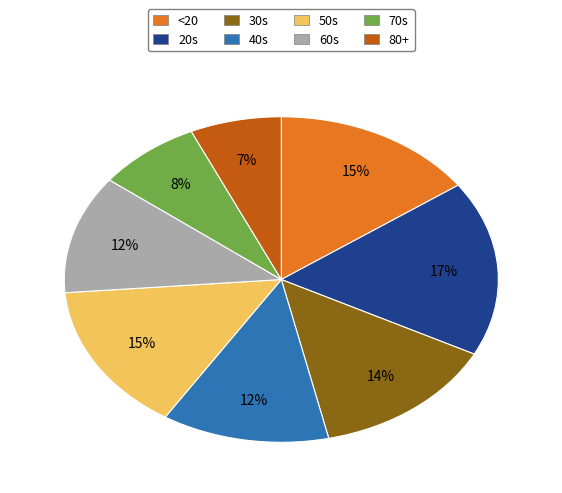

What percentage is the 30s slice, to the nearest percent?

14%